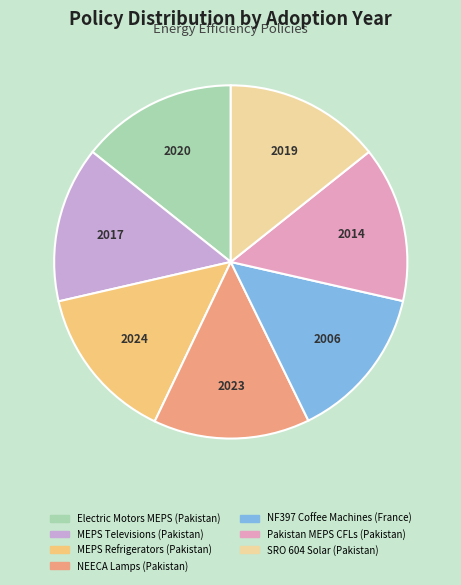

Is there any slice that represents more than half of the pie?

No